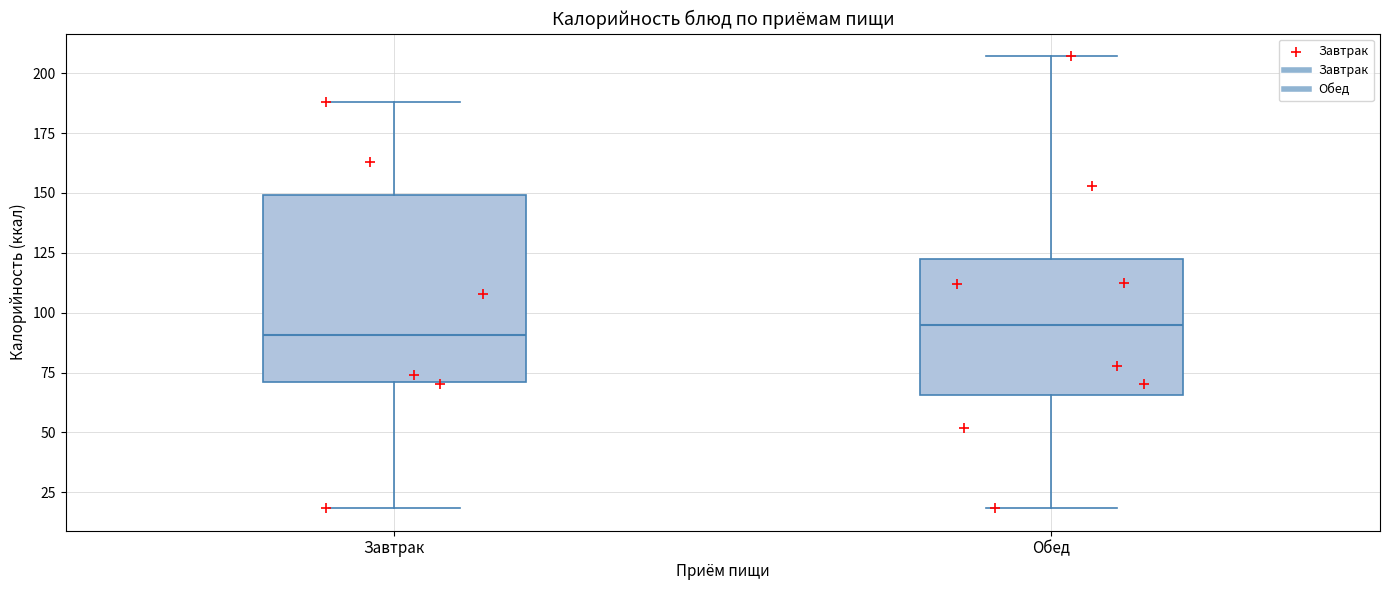

Reading left to right, transcribe this box plot: for each box, give where its median line is, the range the box spans, and where its two whiskers end, as read against the y-axis. The values are not printed on the chart, so give them approximately, as read against the axis.

Завтрак: median 90, box 70 to 150, whiskers 20 to 190
Обед: median 95, box 65 to 125, whiskers 20 to 205